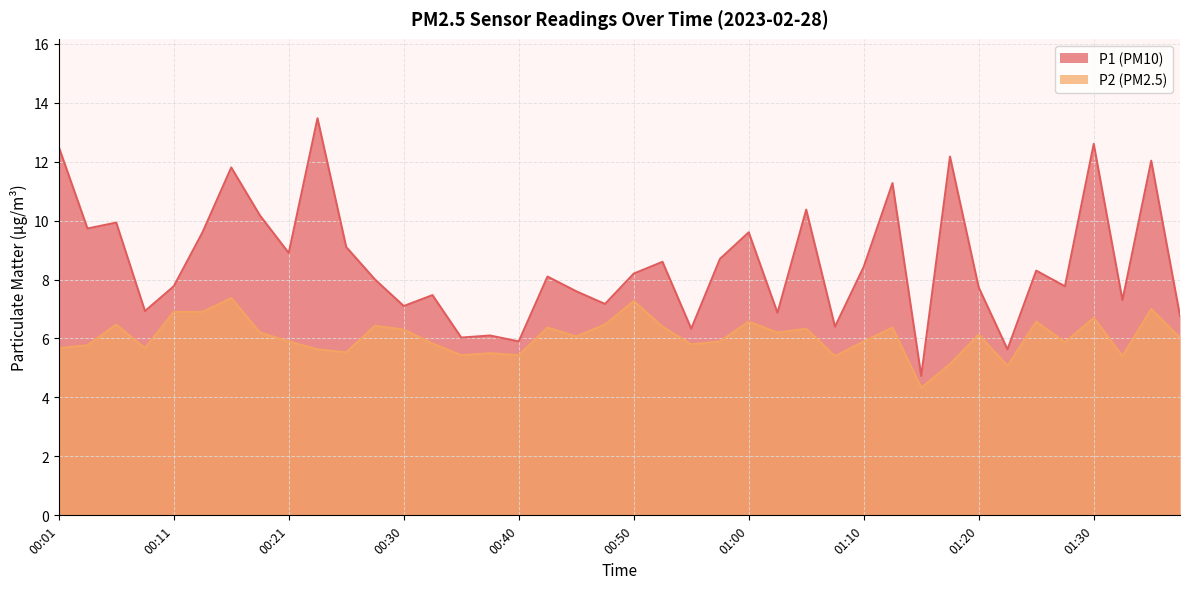

True or false: P1 and P2 intersect in this chart.

False